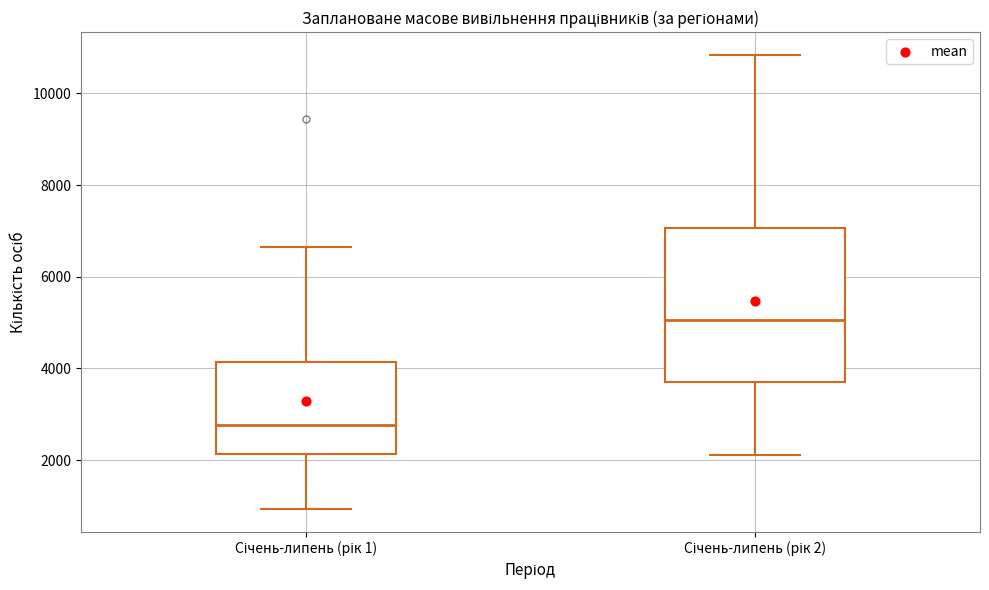

Reading left to right, read every box against the y-axis: the position of its median line, the range the box covers, and the ends of its whiskers. The values are not printed on the chart, so give them approximately, as read against the axis.

Січень-липень (рік 1): median 2800, box 2200 to 4200, whiskers 1000 to 6600
Січень-липень (рік 2): median 5000, box 3800 to 7000, whiskers 2200 to 10800